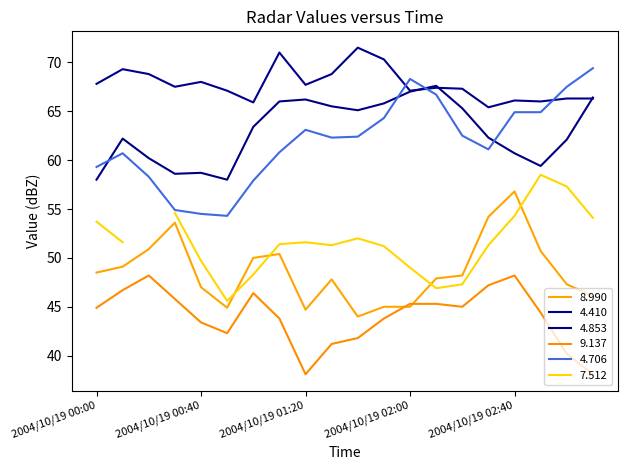

At which category is the sum across all series the highest?

2004/10/19 02:40